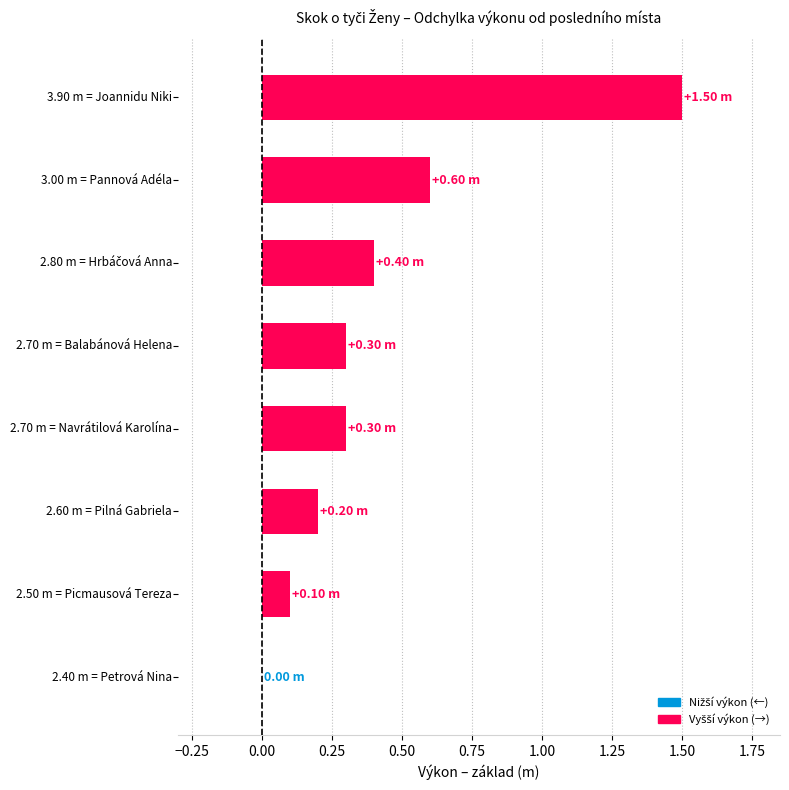

Count the values in the range 2 to 3.

7